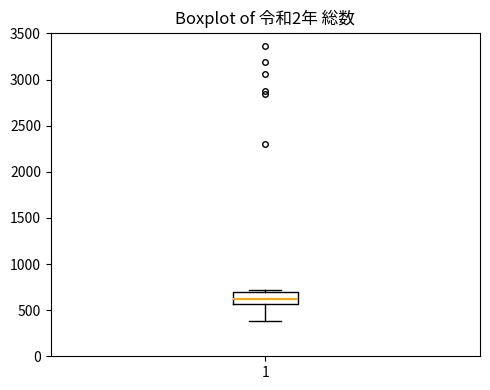

Transcribe this box plot: give where the median line is, the range the box spans, and where the two whiskers end, as read against the y-axis. The values are not printed on the chart, so give them approximately, as read against the axis.

median 600, box 550 to 700, whiskers 400 to 700 (just above the box's upper edge)